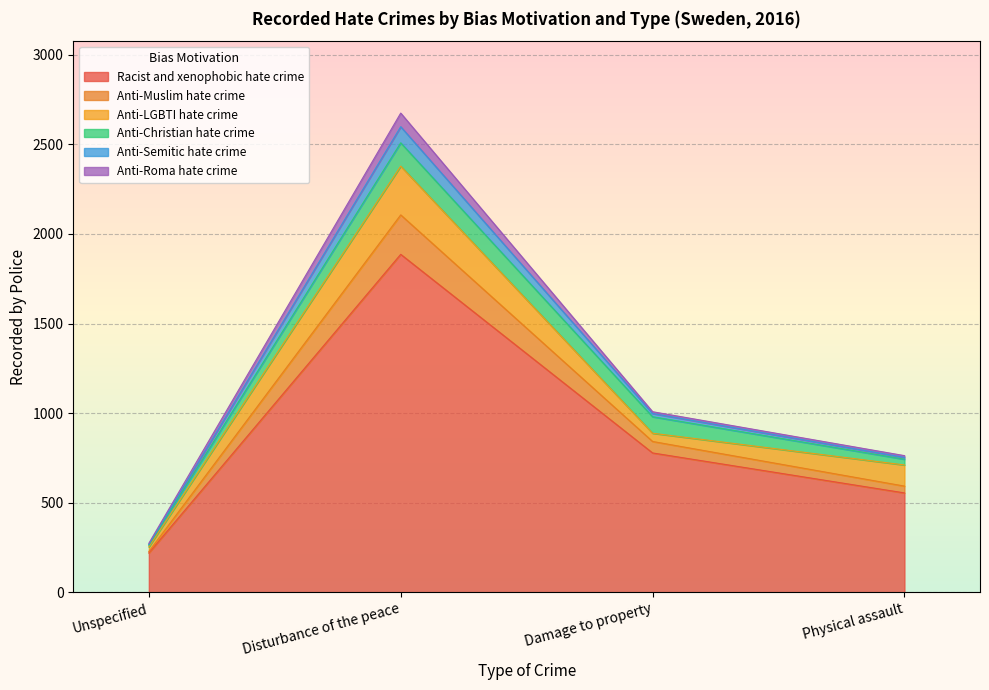

What are all the series names shown in the legend?

Racist and xenophobic hate crime, Anti-Muslim hate crime, Anti-LGBTI hate crime, Anti-Christian hate crime, Anti-Semitic hate crime, Anti-Roma hate crime